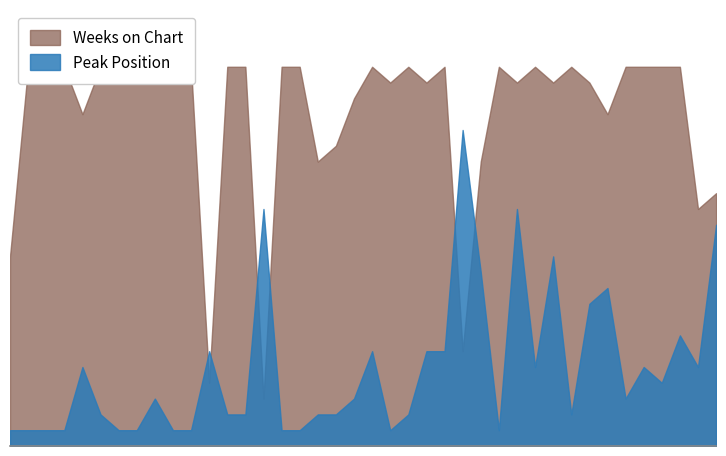

What is the difference between the second highest and second lowest values in the Weeks on Chart series?

20